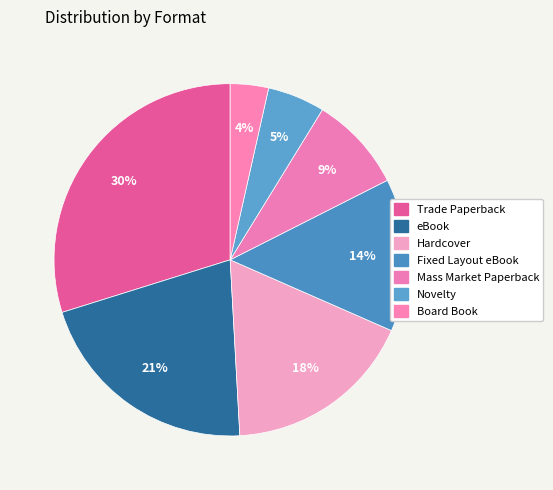

To the nearest percent, what is the average slice percentage?

14%